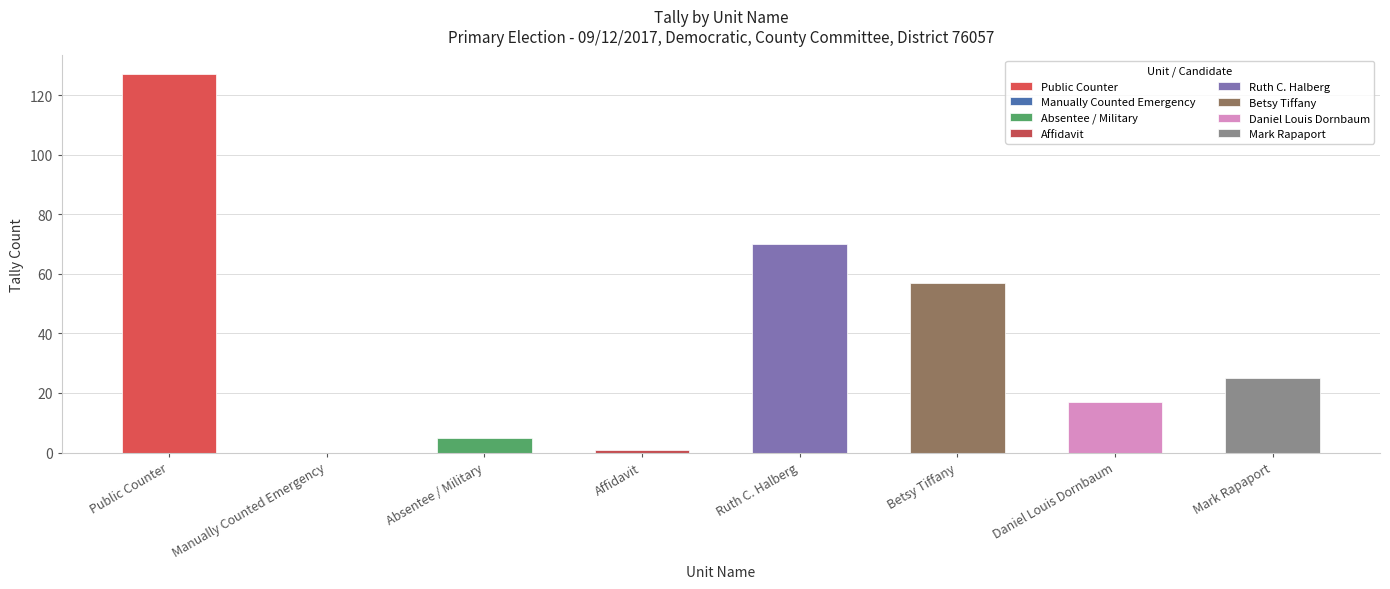

True or false: the data shows 119 at Ruth C. Halberg.

False